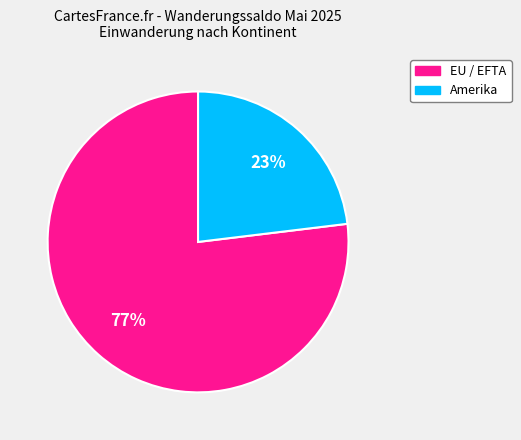

How many segments does this pie chart have?

2